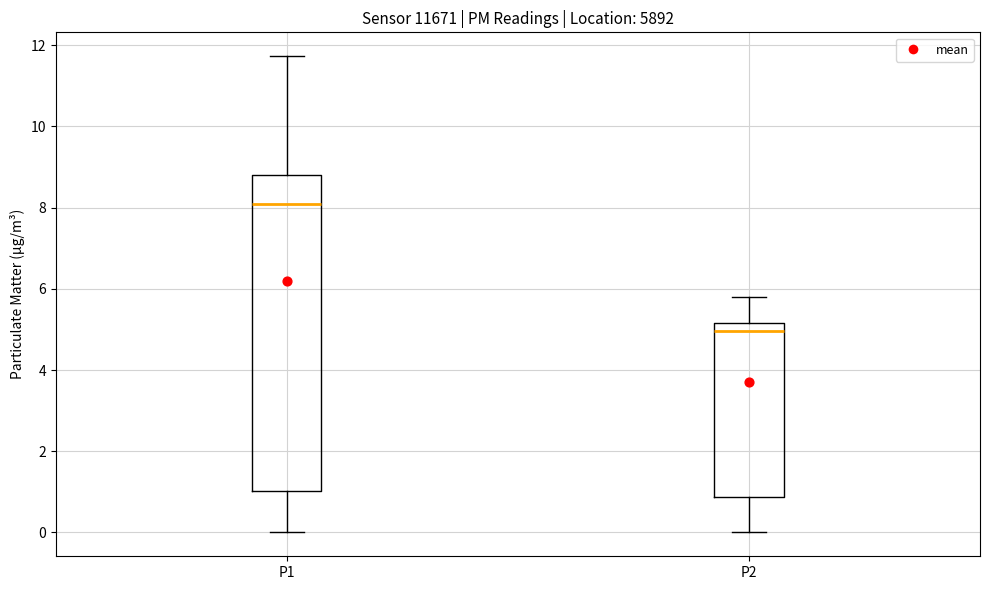

Reading left to right, transcribe this box plot: for each box, give where its median line is, the range the box spans, and where its two whiskers end, as read against the y-axis. The values are not printed on the chart, so give them approximately, as read against the axis.

P1: median 8.0, box 1.0 to 8.8, whiskers 0.0 to 11.8
P2: median 5.0, box 0.8 to 5.2, whiskers 0.0 to 5.8